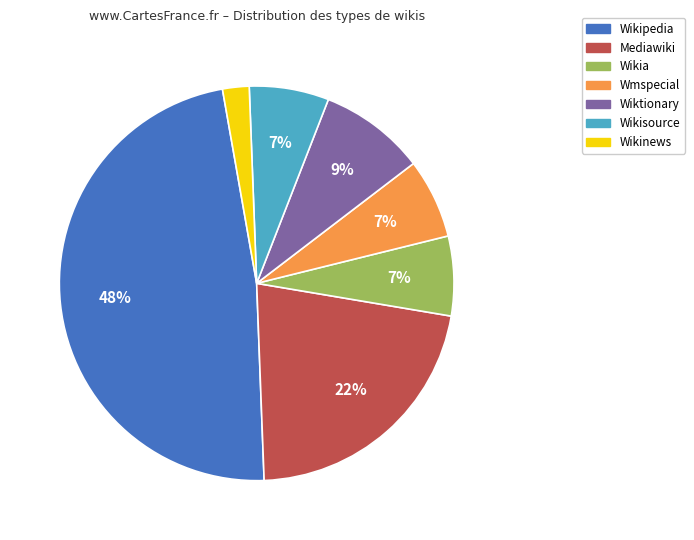

To the nearest percent, what is the combined percentage of Wiktionary and Wikinews?

11%